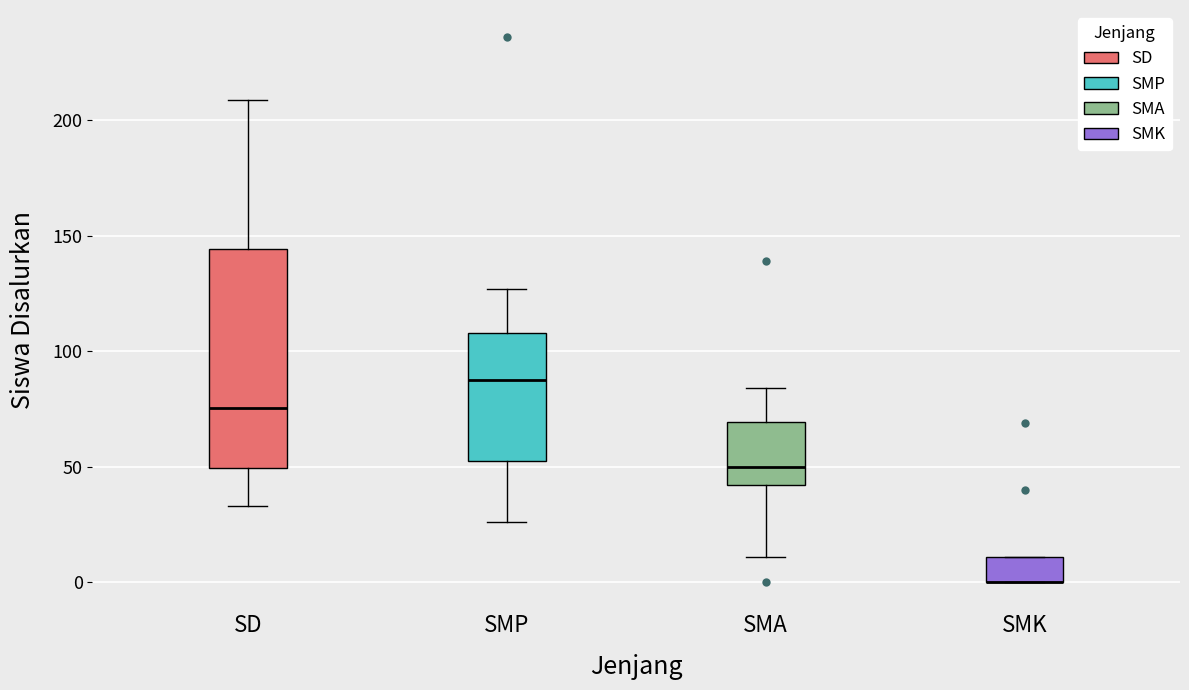

Comparing the boxes themselves (not the whiskers), which one is the tallest?

SD